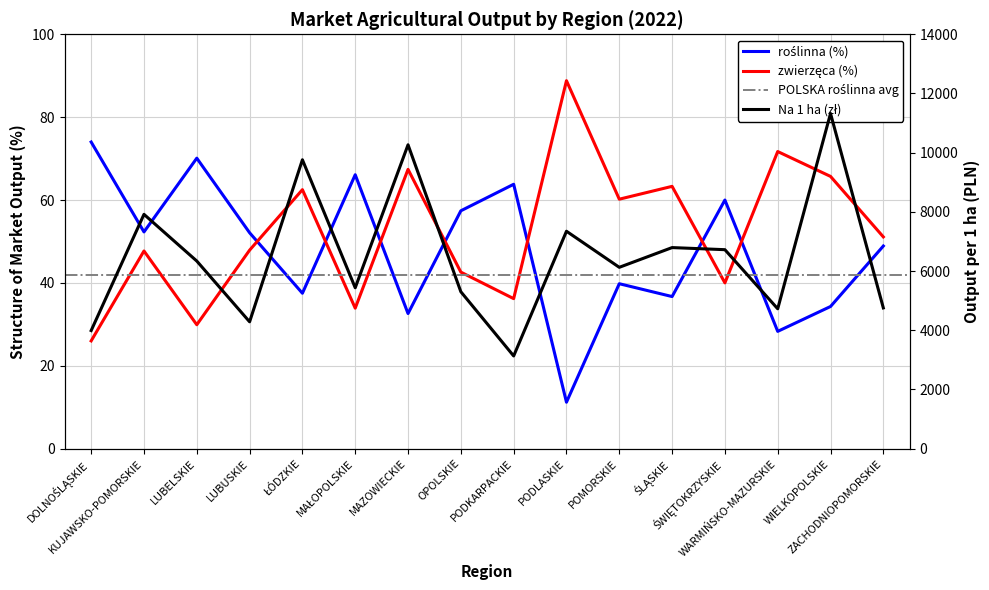

Reading left to right, list all the values displayed in this chart.

roślinna: 74.0	52.3	70.1	52.1	37.5	66.1	32.6	57.4	63.8	11.2	39.8	36.7	60.0	28.3	34.3	48.9
zwierzęca: 26.0	47.7	29.9	47.9	62.5	33.9	67.4	42.6	36.2	88.8	60.2	63.3	40.0	71.7	65.7	51.1
Na 1 ha (zł): 3989.0	7916.0	6338.0	4285.0	9760.0	5435.0	10266.0	5301.0	3131.0	7345.0	6126.0	6793.0	6722.0	4725.0	11324.0	4754.0